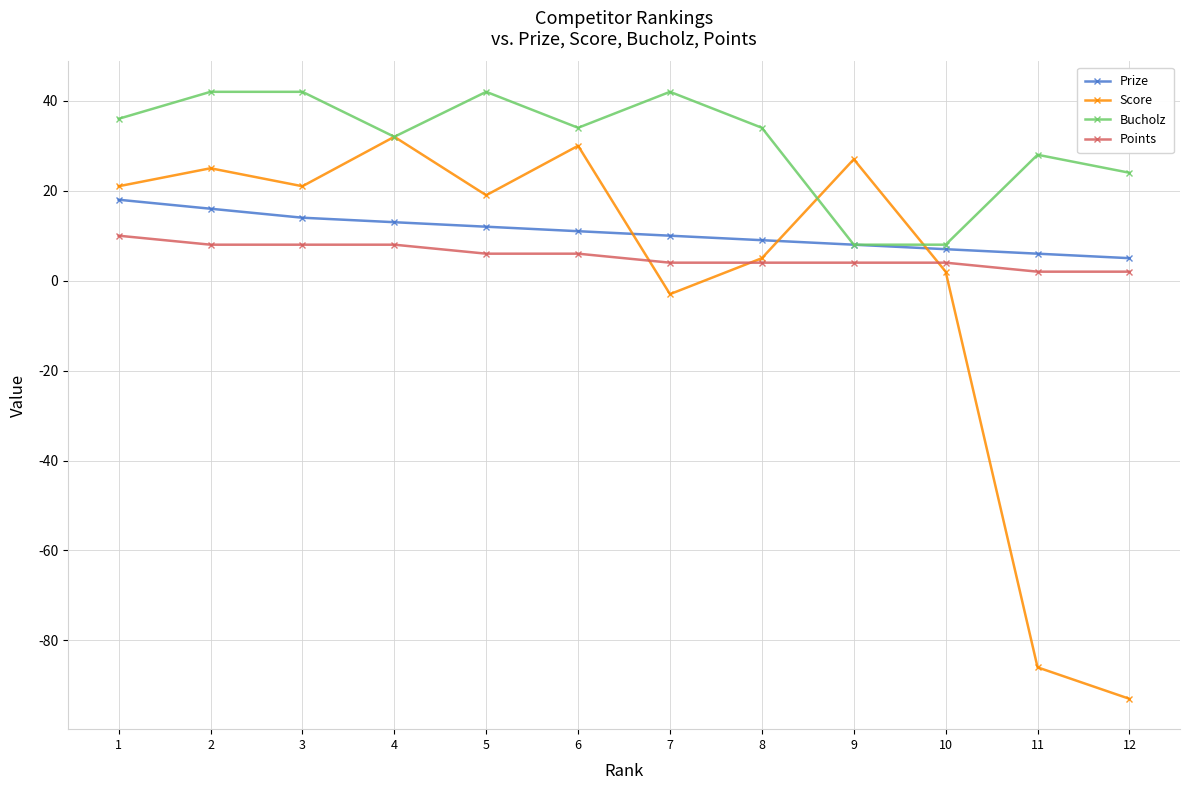

Rank the series by their average value, from lowest to highest.

Score, Points, Prize, Bucholz